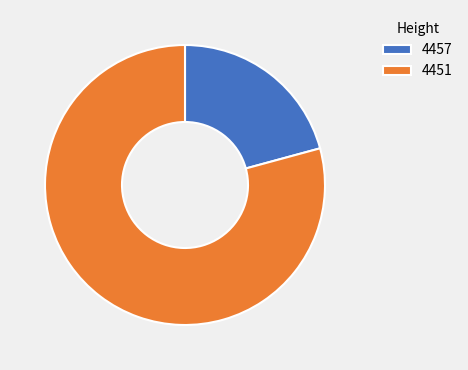

Which slice is the largest?

4451